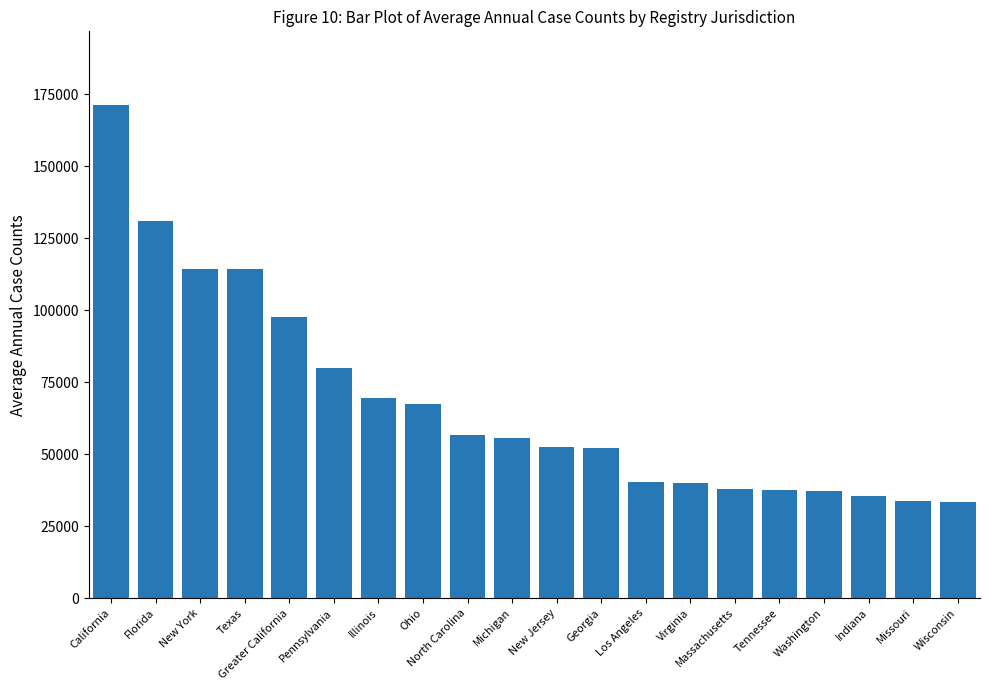

How many values are below 55623?

10